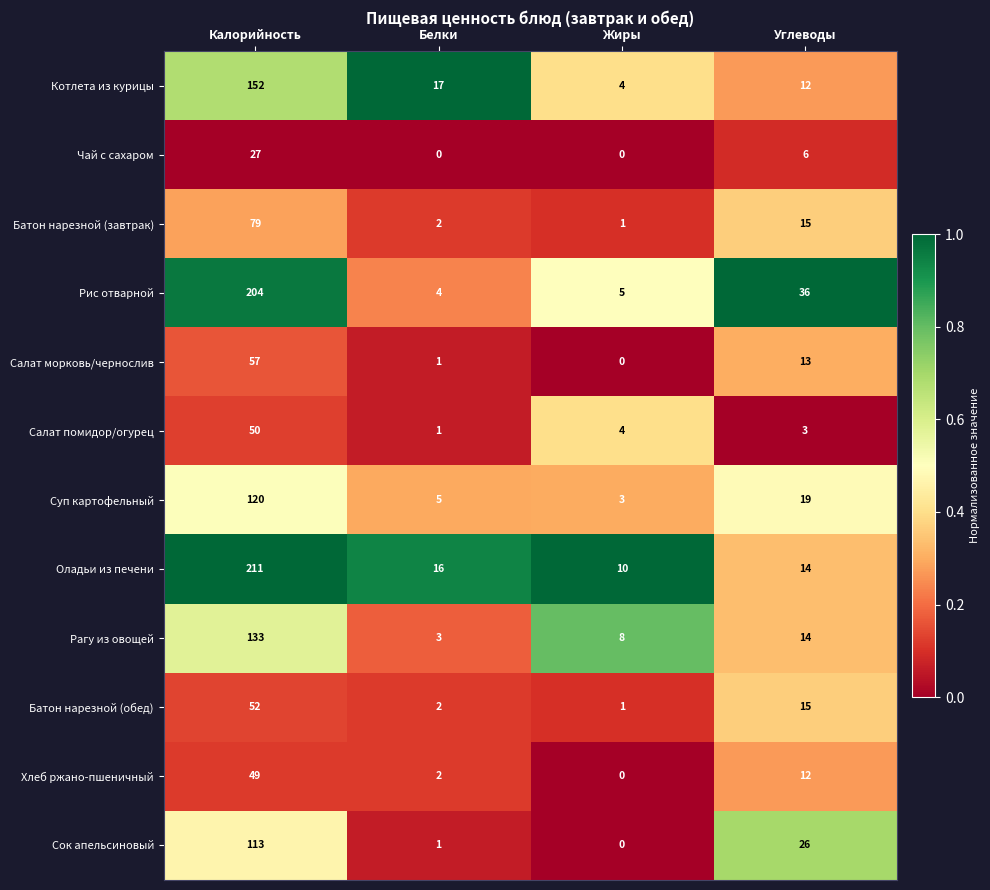

What is the difference between the maximum and second lowest values in the Чай с сахаром series?

27